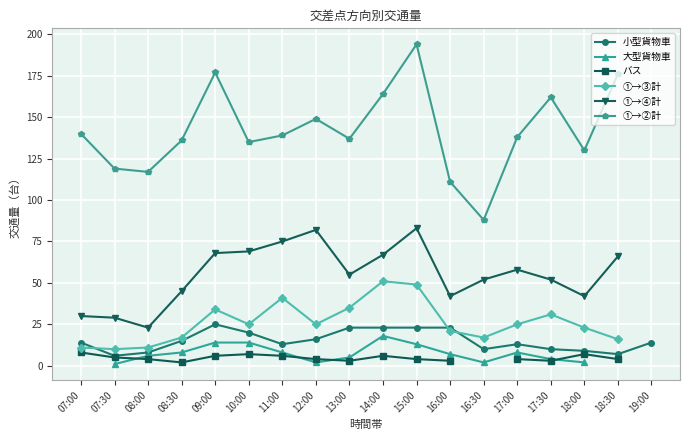

What is the difference between the ①→②計 values at 16:30 and 14:00?

76.0